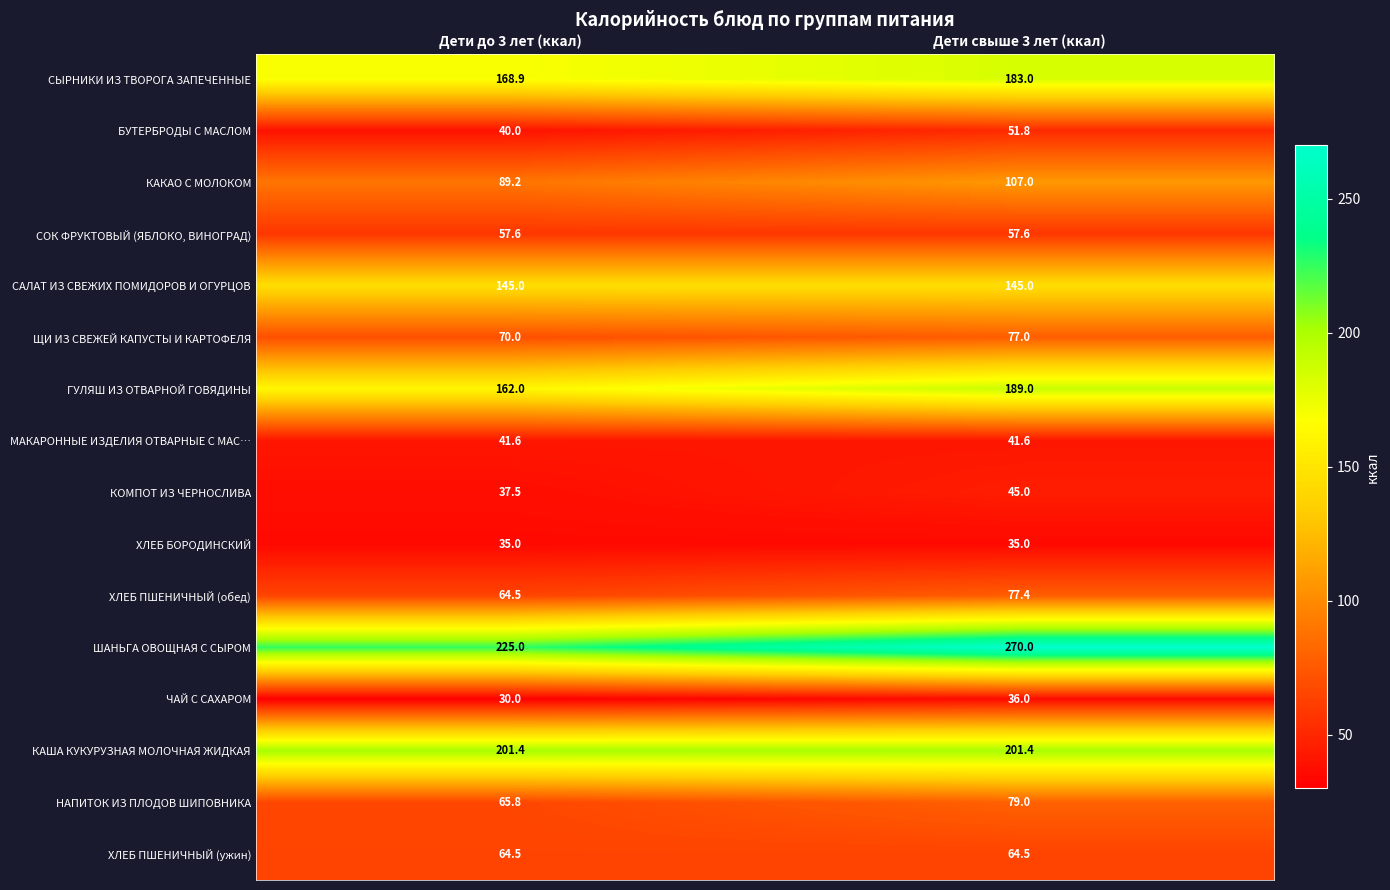

Between Дети до 3 лет (ккал) and Дети свыше 3 лет (ккал), which series saw the biggest shift?

ШАНЬГА ОВОЩНАЯ С СЫРОМ